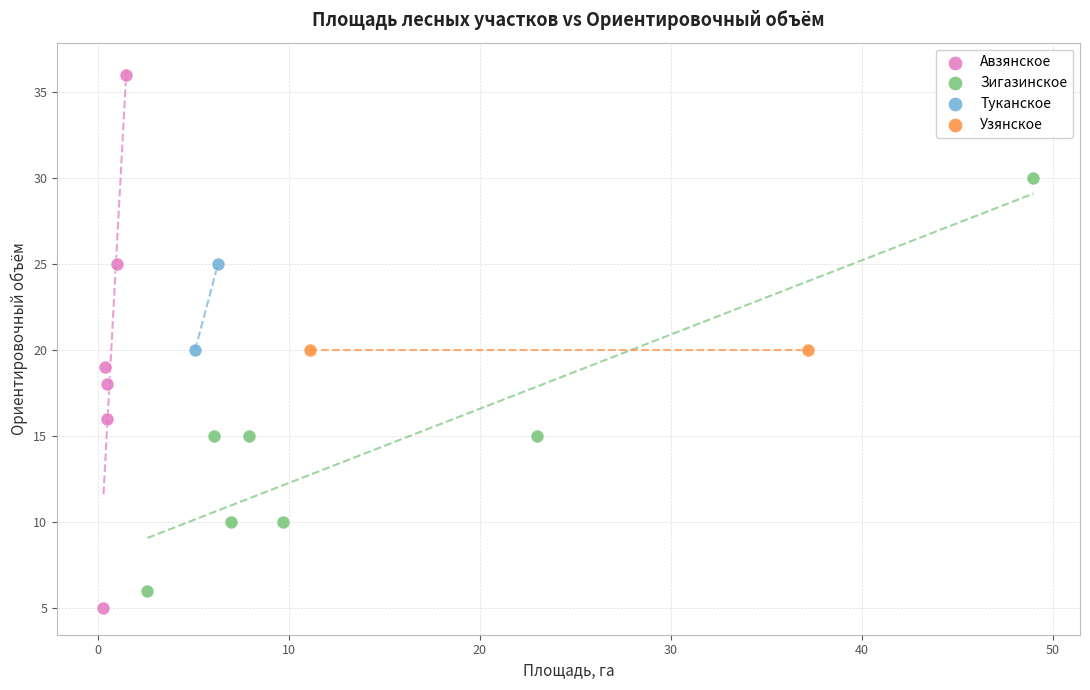

What are all the series names shown in the legend?

Авзянское, Зигазинское, Туканское, Узянское